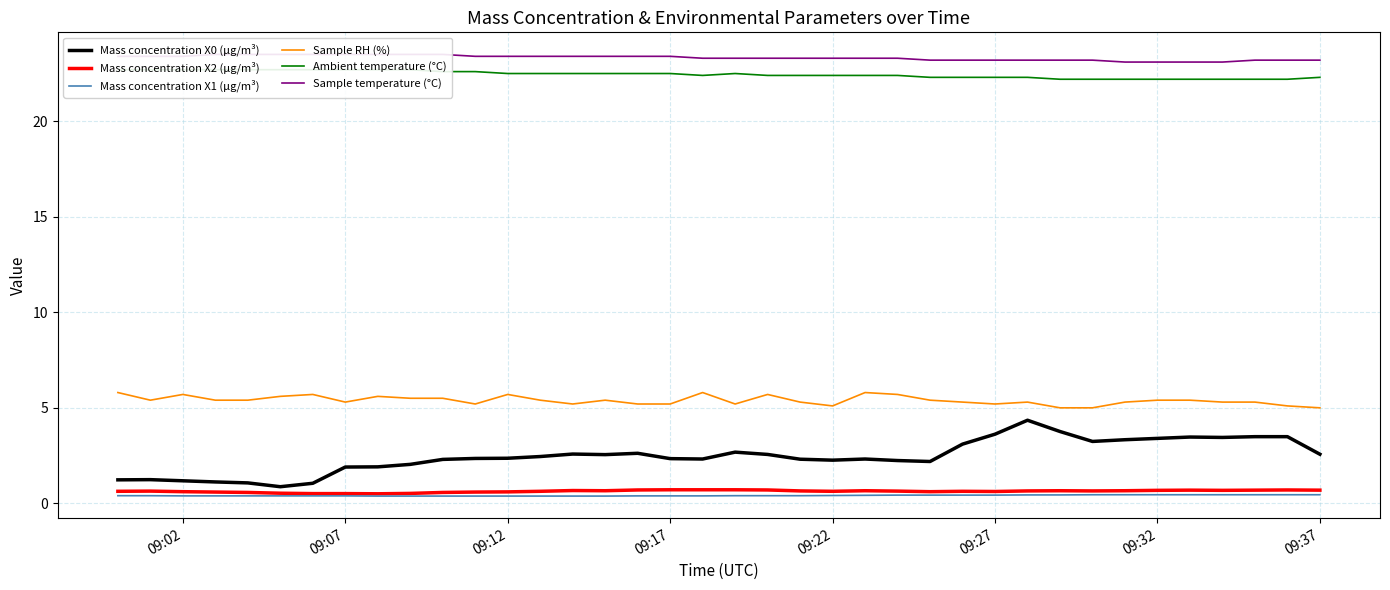

True or false: Mass concentration X2 (μg/m³) and Mass concentration X1 (μg/m³) intersect in this chart.

False